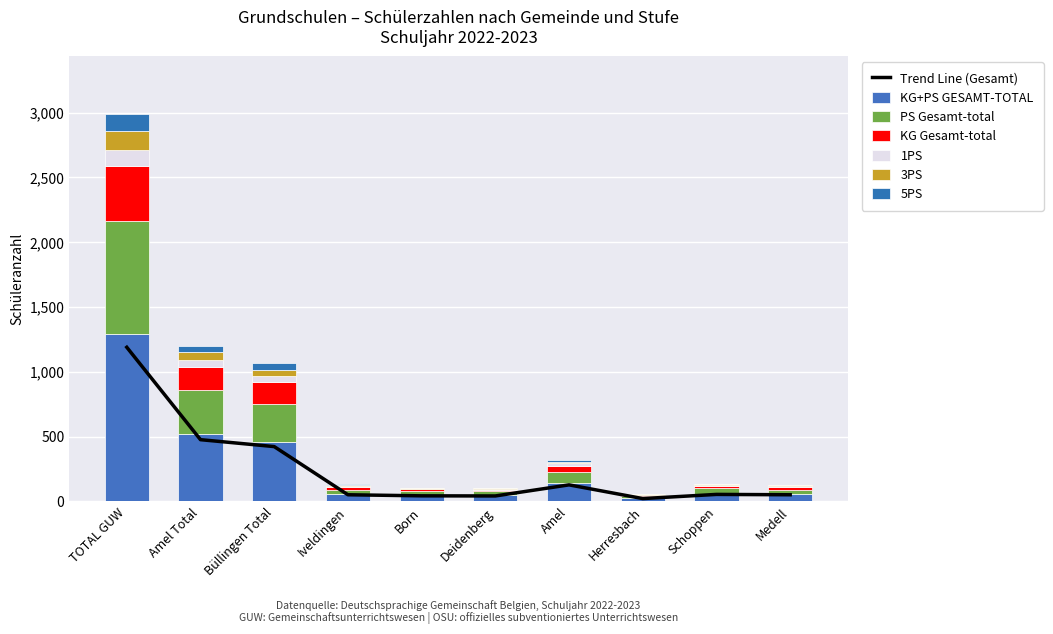

List the series in order of their peak value, highest first.

KG+PS GESAMT-TOTAL, PS Gesamt-total, KG Gesamt-total, 3PS, 1PS, 5PS